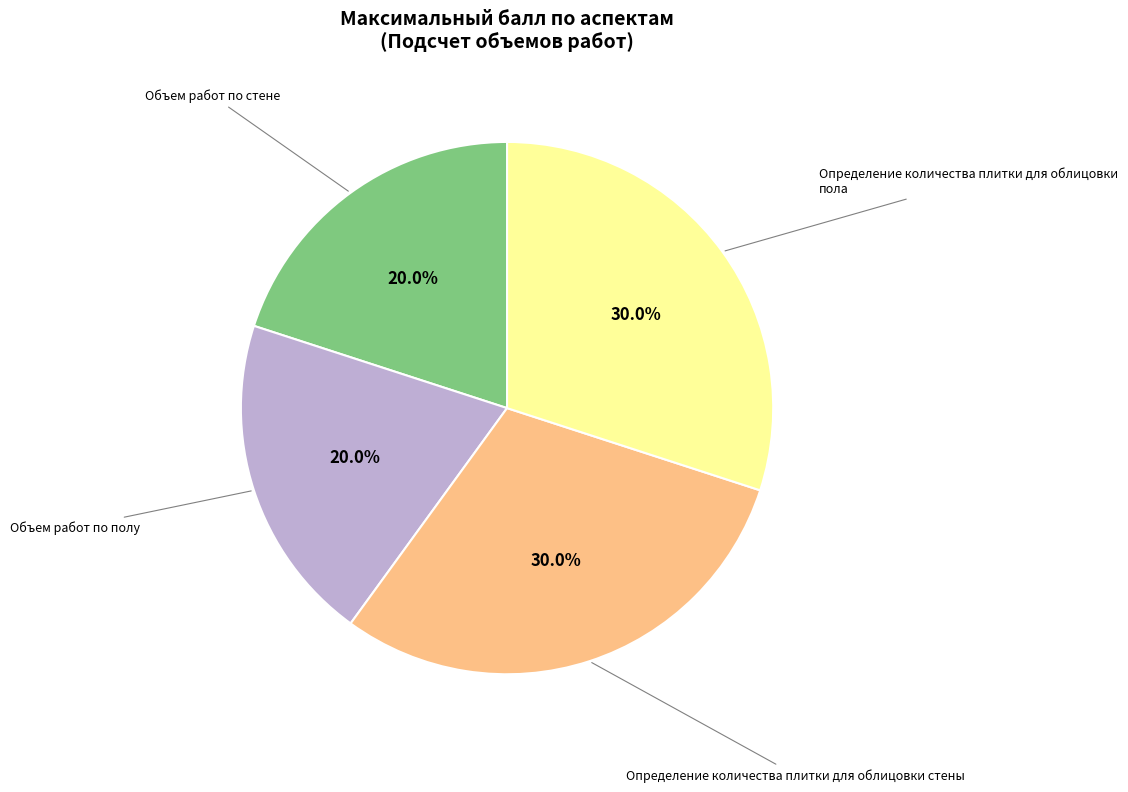

Is there a majority slice in this chart?

No